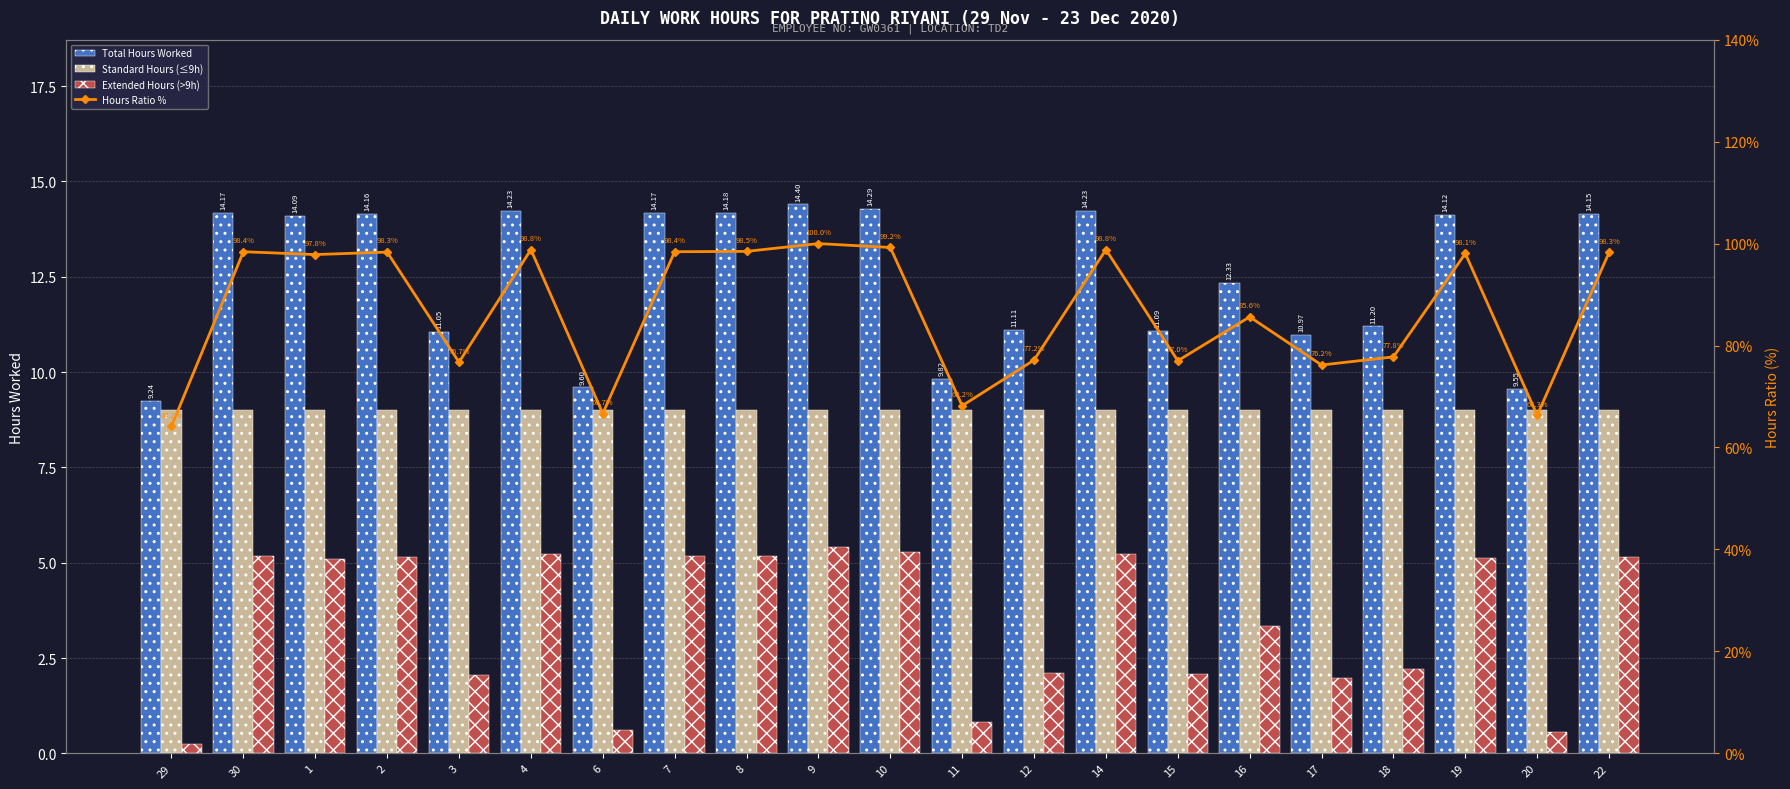

What is the lowest value of the Standard Hours (≤9h) series?

9.0